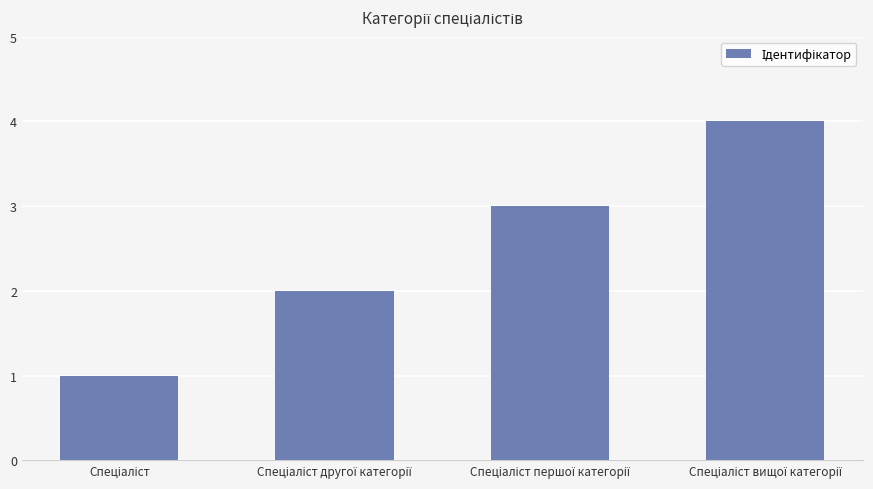

What is the difference between the maximum and minimum values?

3